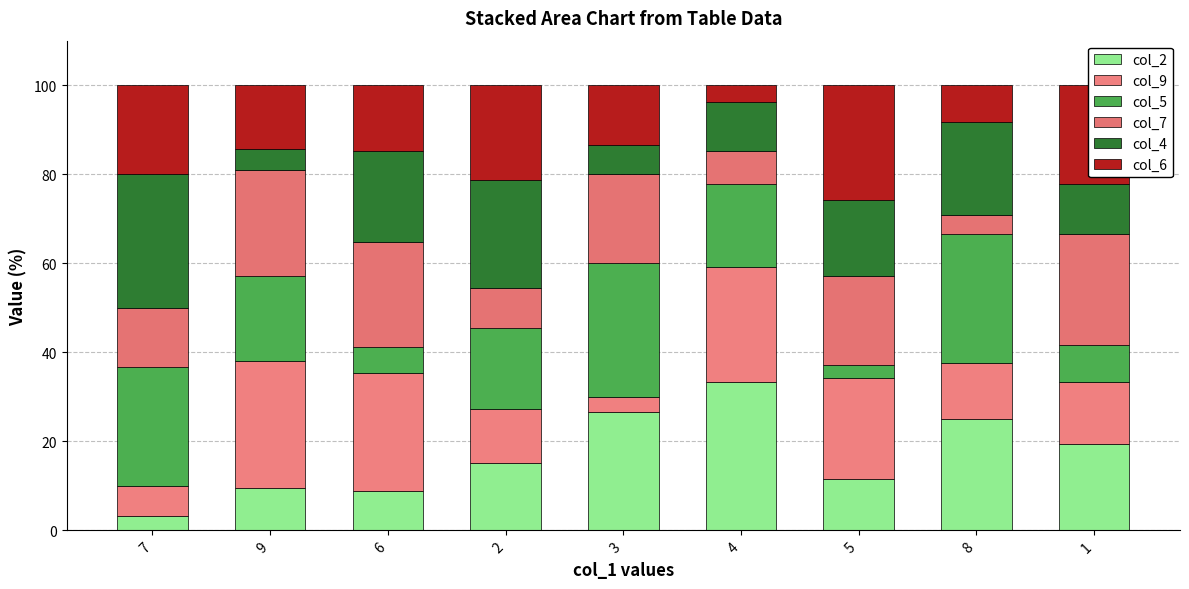

What is the label of the 2nd bar from the right?

8